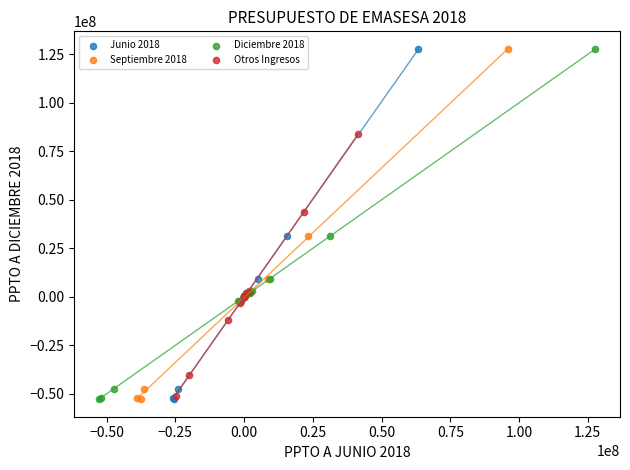

What are all the series names shown in the legend?

Junio 2018, Septiembre 2018, Diciembre 2018, Otros Ingresos